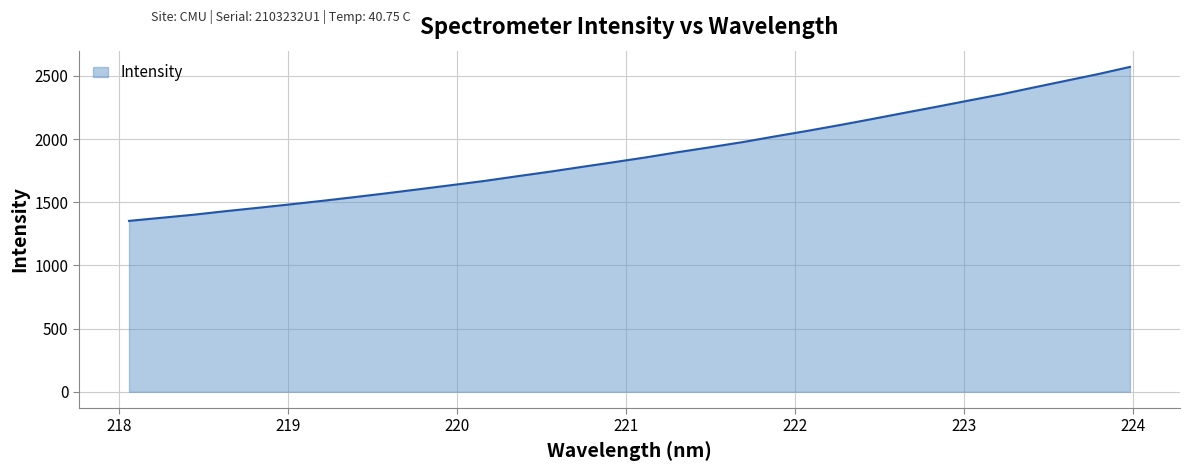

What is the minimum value shown in the chart?

1352.5